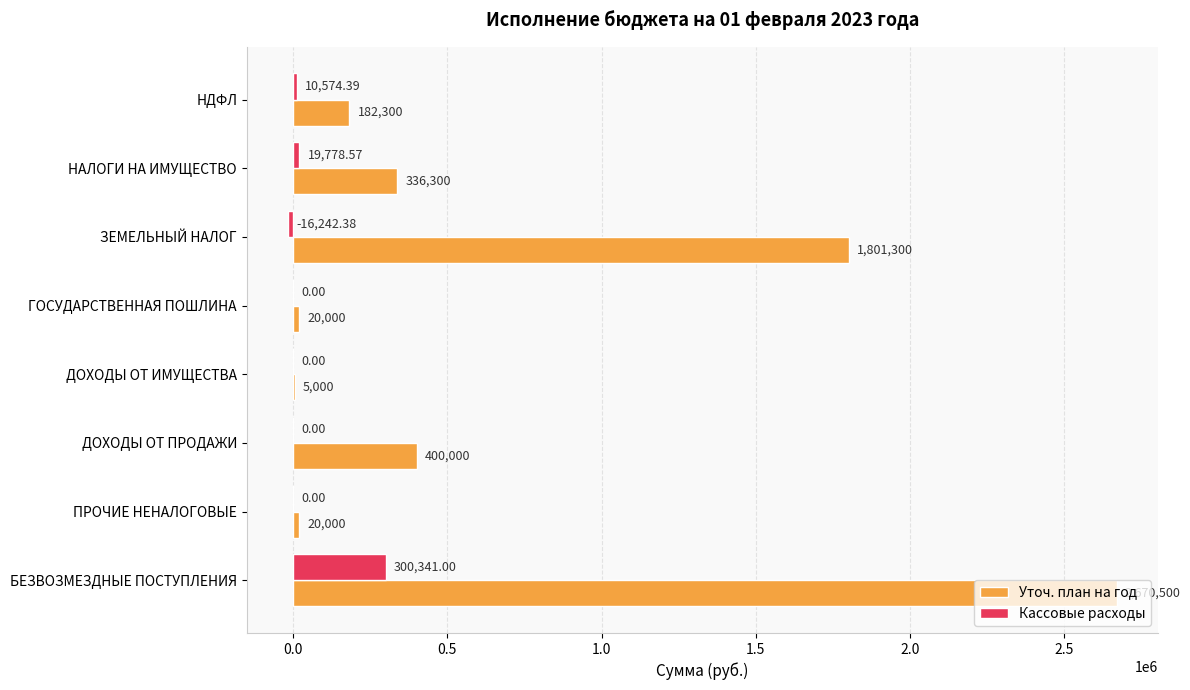

Between НДФЛ and ЗЕМЕЛЬНЫЙ НАЛОГ, which series saw the biggest shift?

Уточ. план на год